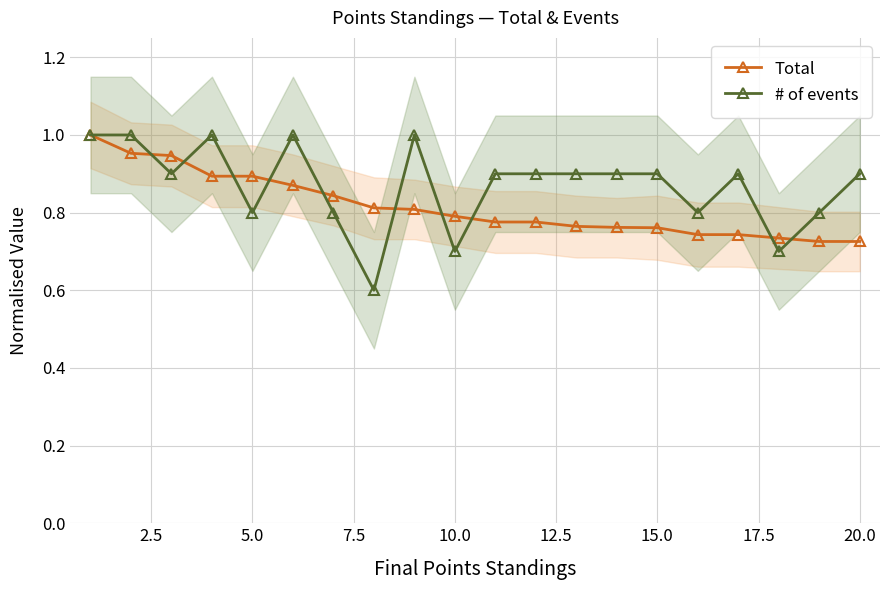

How many lines are shown in the chart?

2